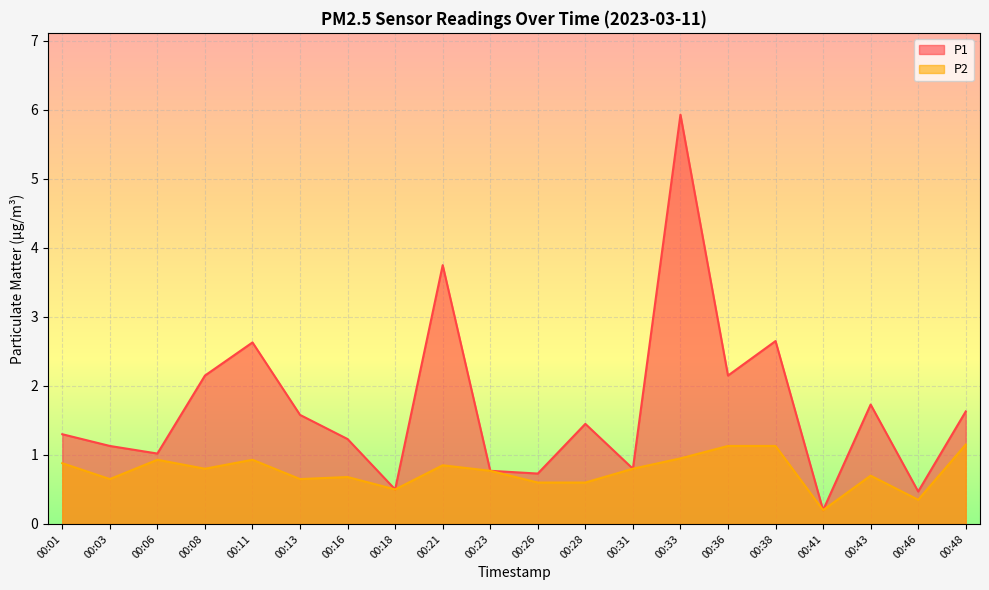

What is the difference between the maximum and second lowest values in the P2 series?

0.8